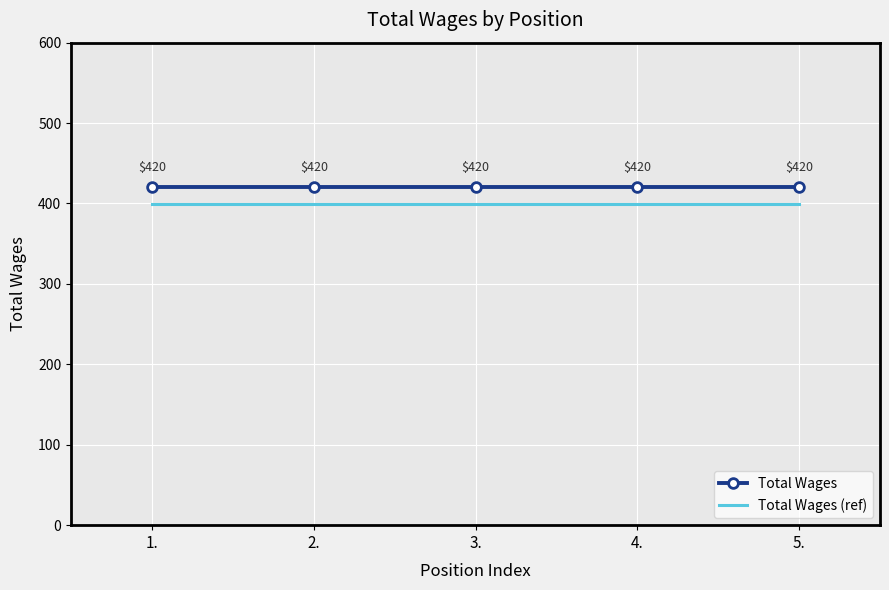

Reading left to right, what are all the values shown in this chart?

Total Wages: 420	420	420	420	420
Total Wages (ref): 399	399	399	399	399